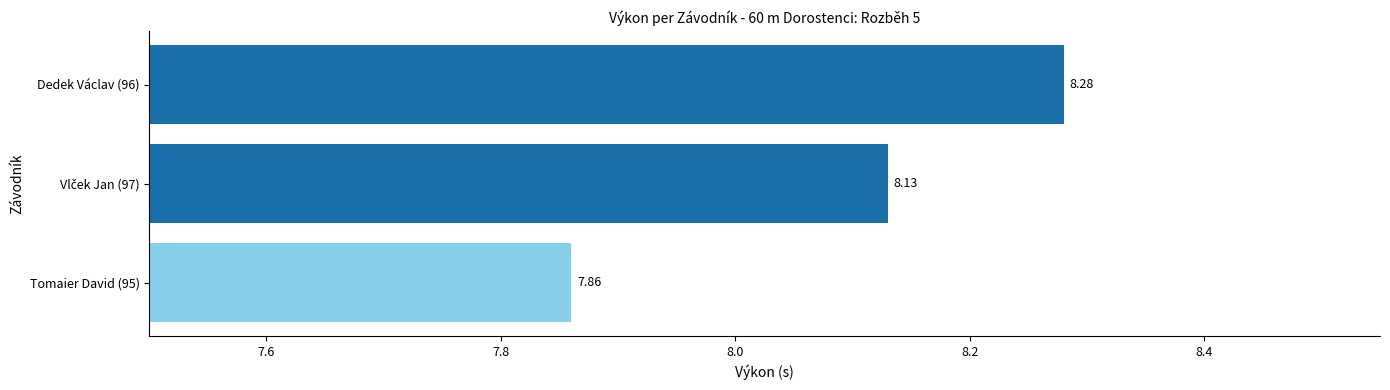

What is the sum of the values at Tomaier David (95) and Dedek Václav (96)?

16.1